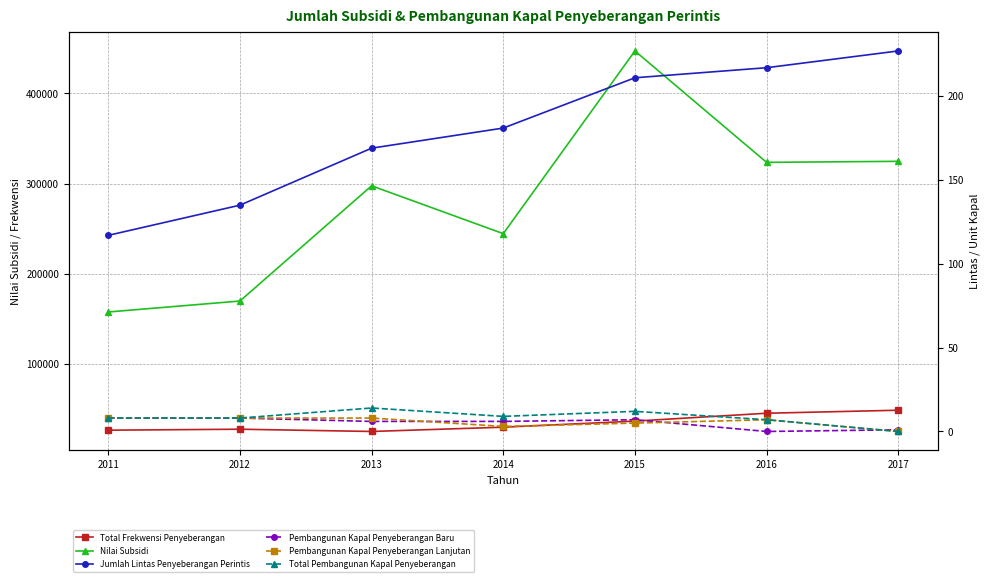

Reading left to right, transcribe all the data shown in this chart.

Total Frekwensi Penyeberangan: 26858	27936	25440	30184	36904	45648	48981
Nilai Subsidi: 157852	170000	297700	244678	447143	323679	324824
Jumlah Lintas Penyeberangan Perintis: 117	135	169	181	211	217	227
Pembangunan Kapal Penyeberangan Baru: 8	8	6	6	7	0	1
Pembangunan Kapal Penyeberangan Lanjutan: 8	8	8	3	5	7	0
Total Pembangunan Kapal Penyeberangan: 8	8	14	9	12	7	0